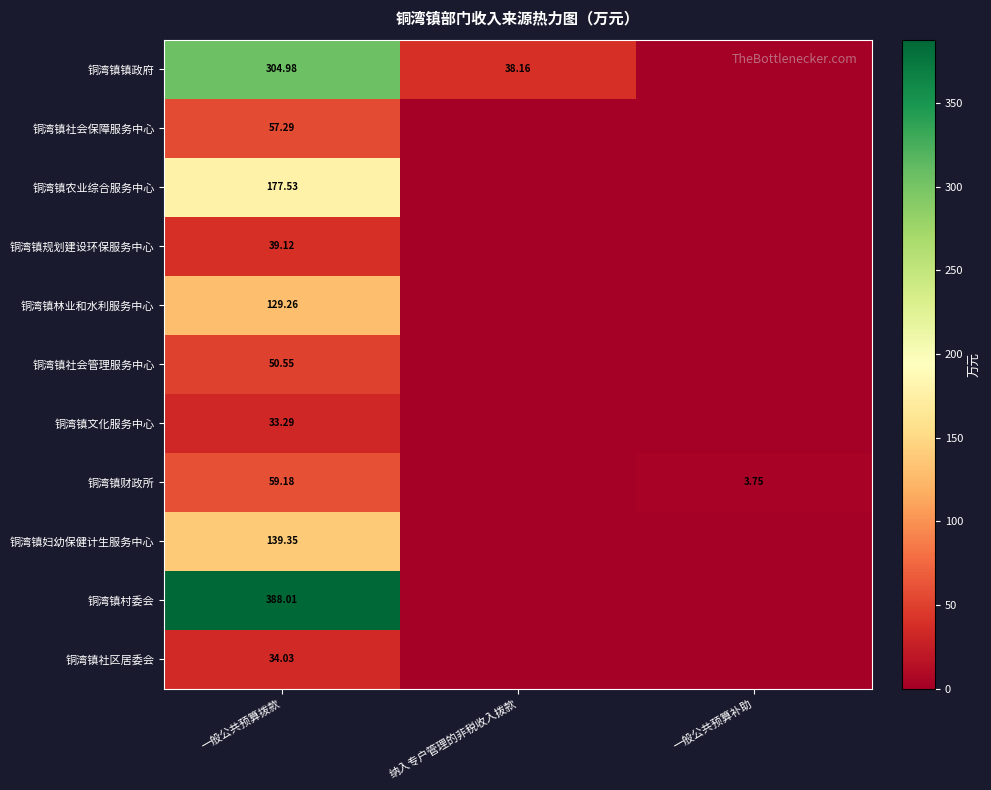

Which series has the largest total across all categories?

铜湾镇村委会